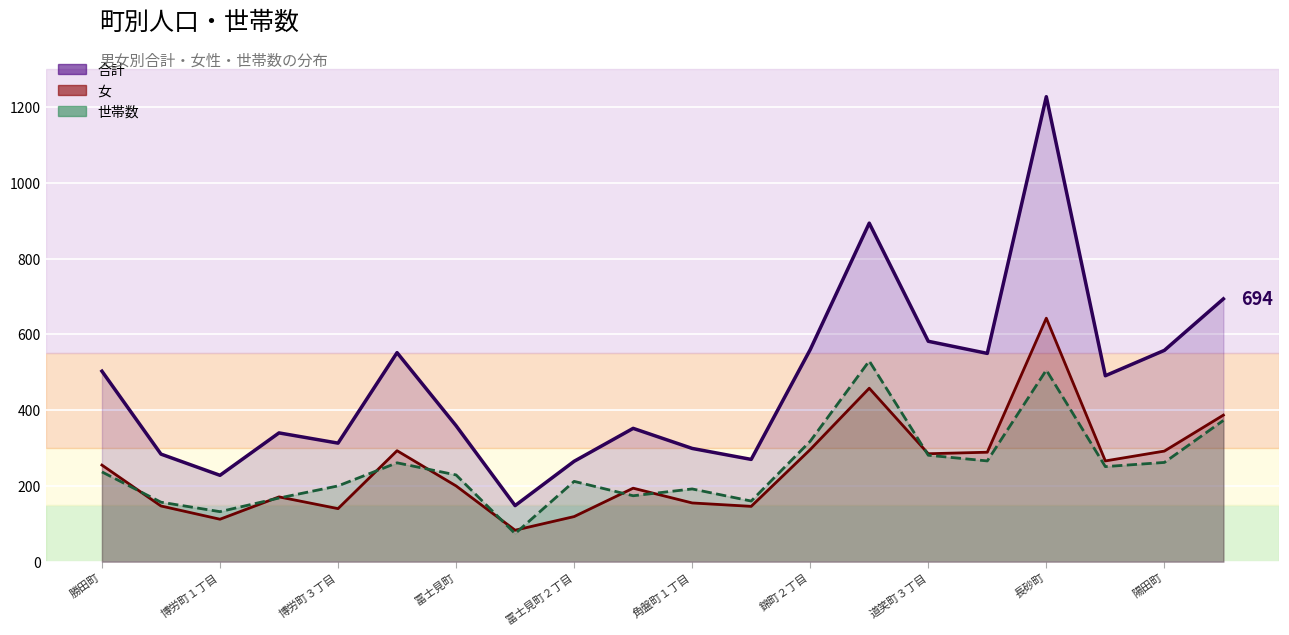

Is the value of 合計 at 錦町２丁目 greater than the value of 世帯数 at 道笑町４丁目?

Yes